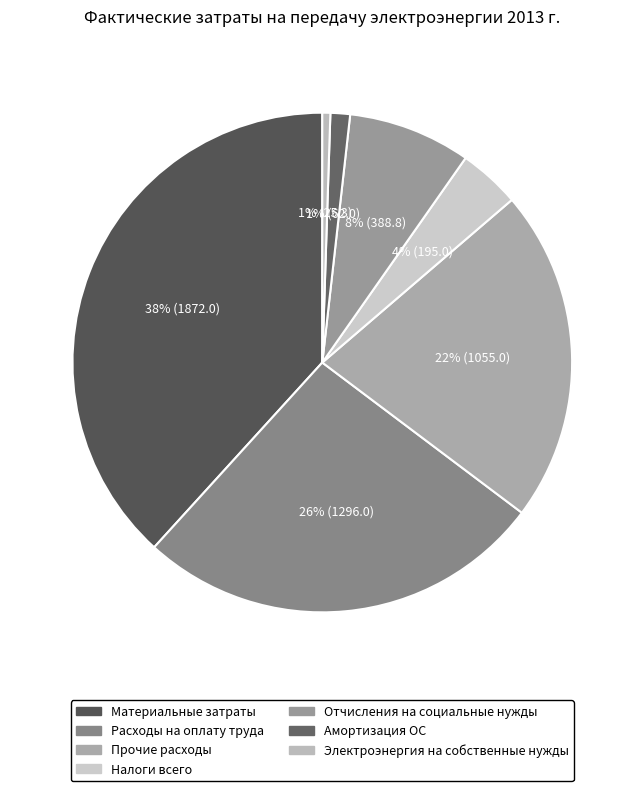

Rank the categories by value from highest to lowest.

Материальные затраты, Расходы на оплату труда, Прочие расходы, Отчисления на социальные нужды, Налоги всего, Амортизация ОС, Электроэнергия на собственные нужды